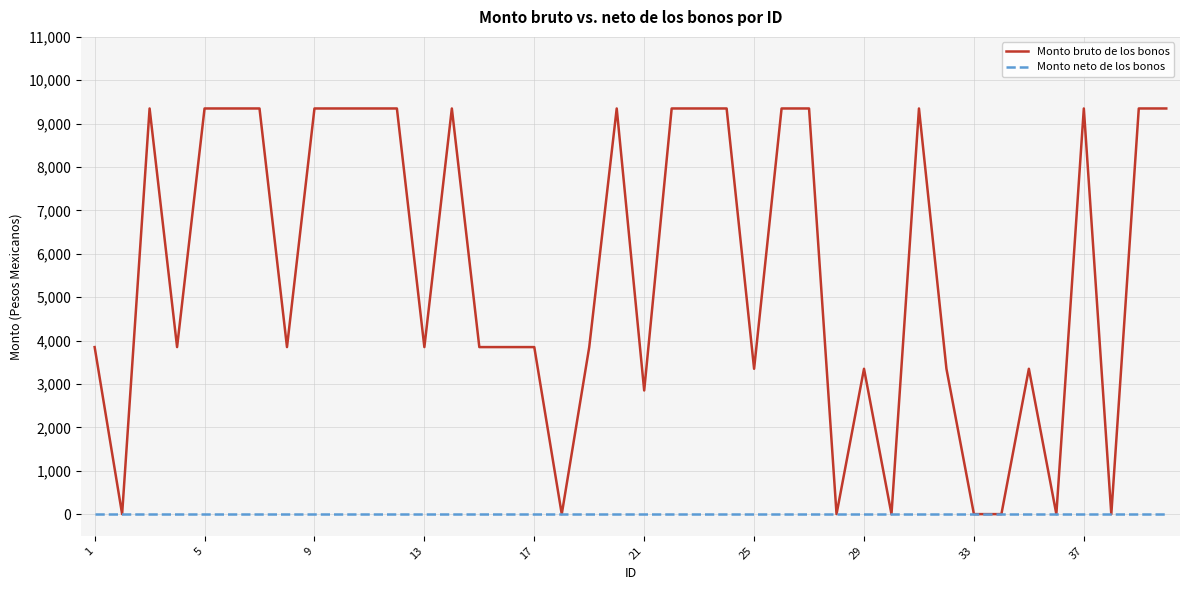

List the series in order of their overall mean, highest first.

Monto bruto de los bonos, Monto neto de los bonos